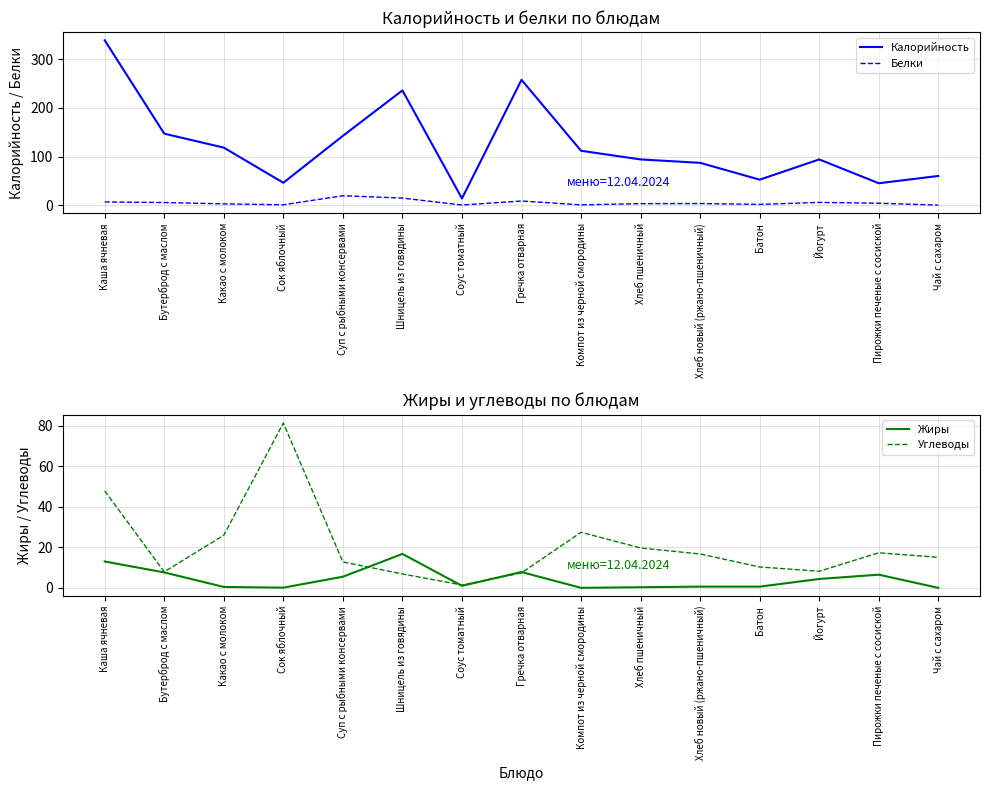

What position from the right is Суп с рыбными консервами?

11